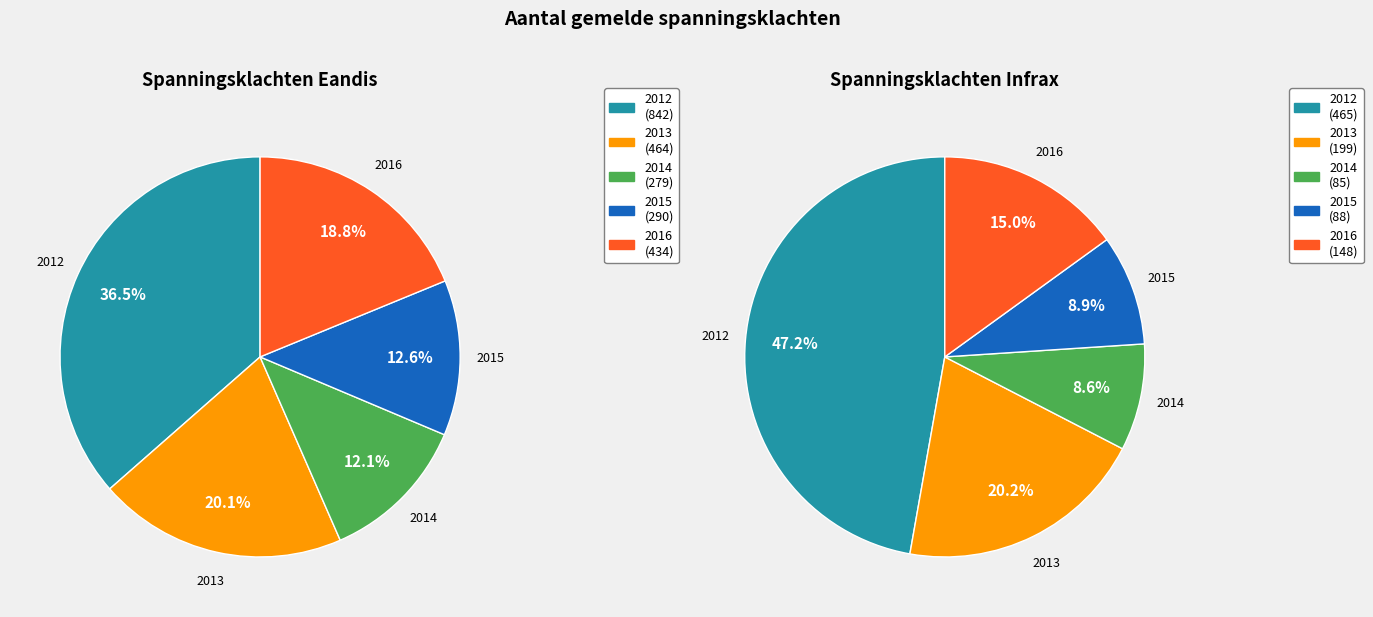

Between 2012 and 2015, which series saw the biggest shift?

Eandis